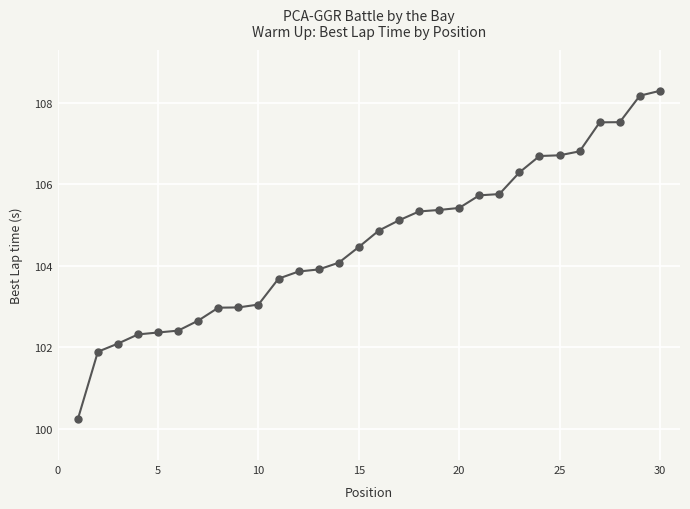

What is the minimum value shown in the chart?

100.2